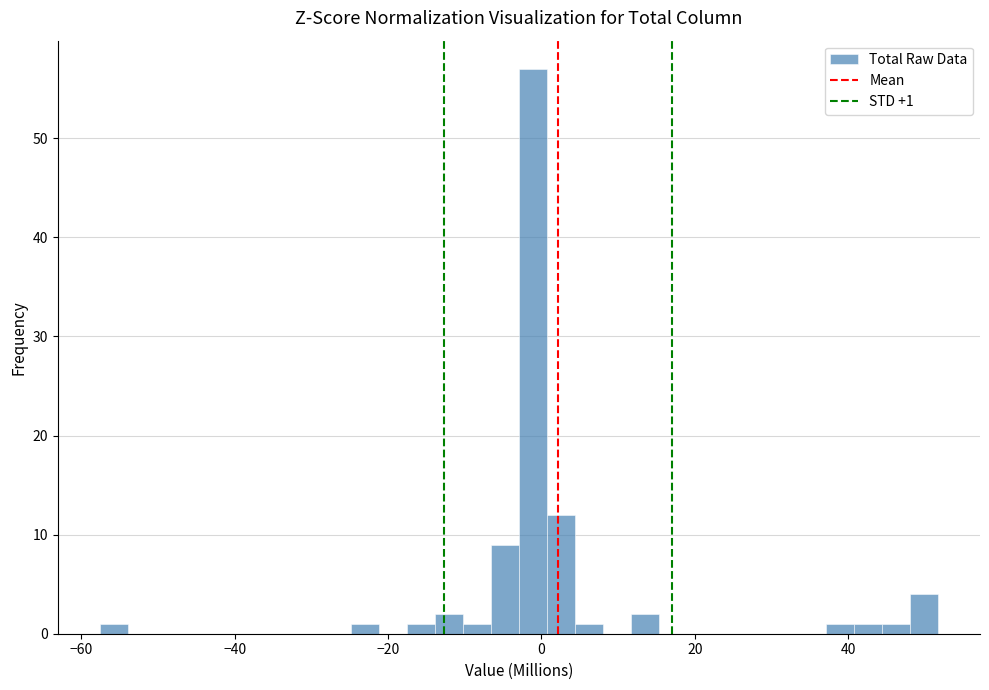

Read against the x-axis, roughly where is the centre of the tallest bar?

-2